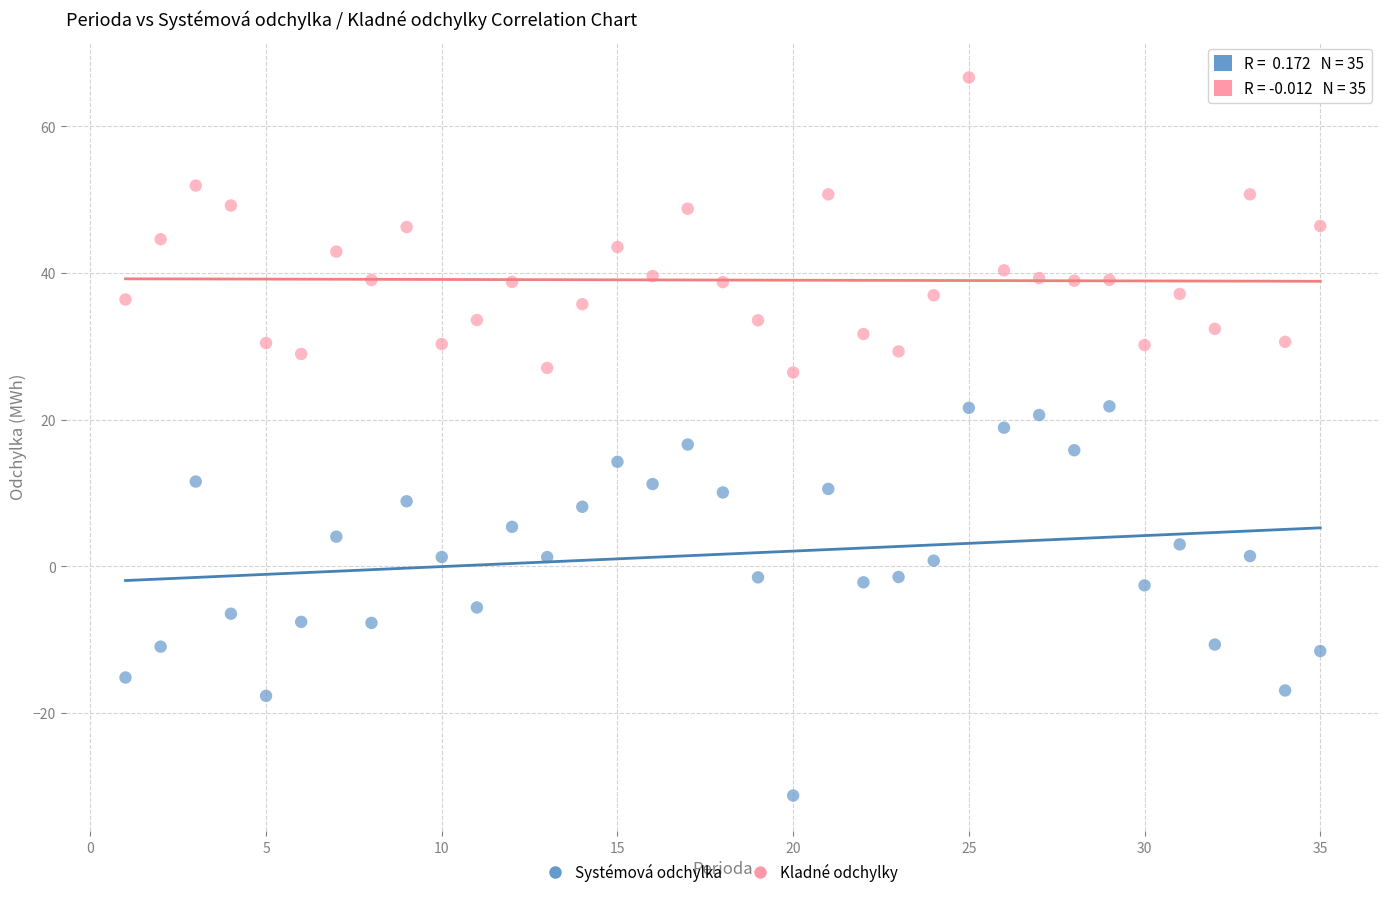

Across all data points, what is the range of Y values (max minus min)?

97.9